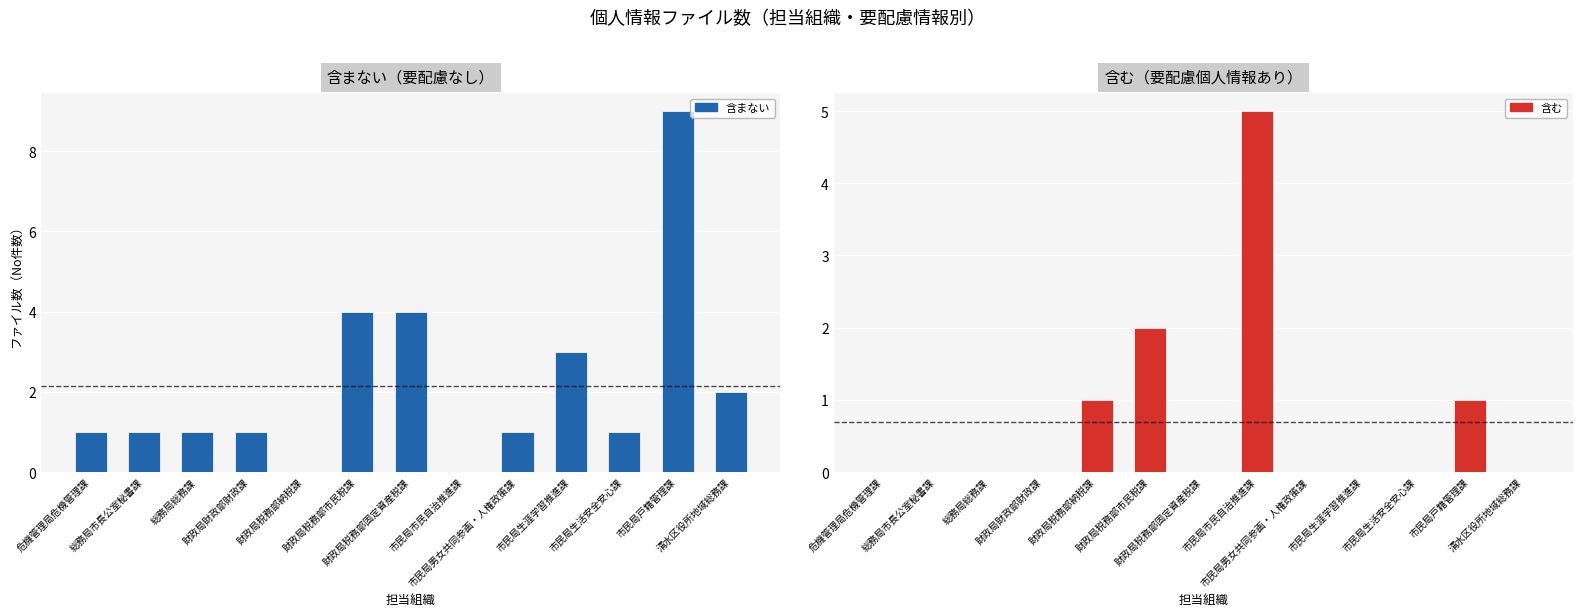

Rank the series by their average value, from highest to lowest.

含まない, 含む